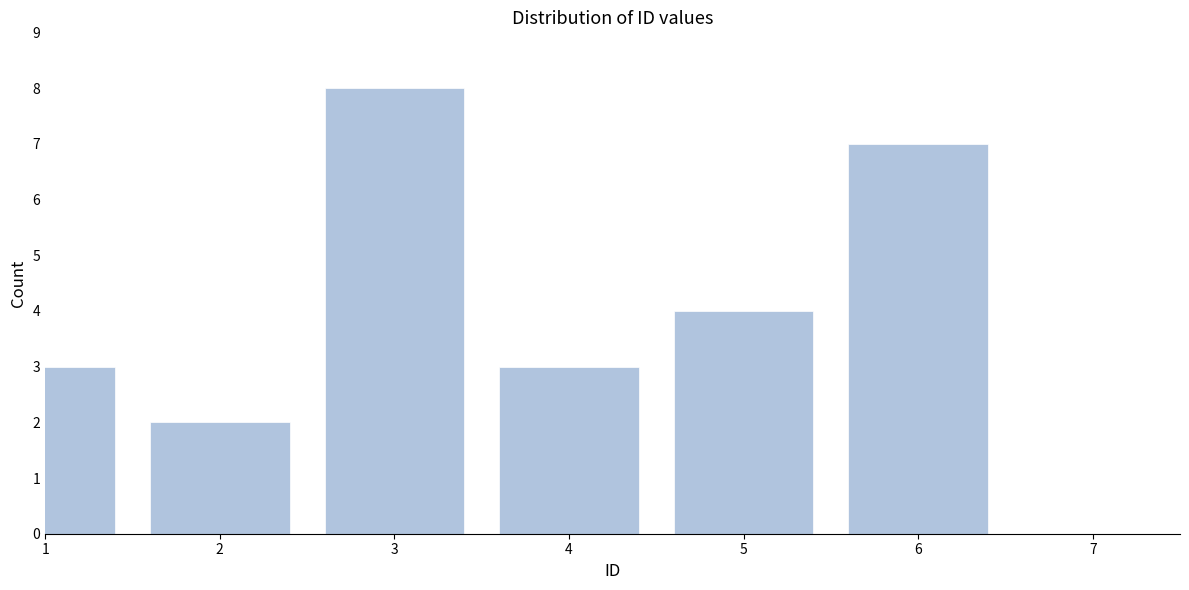

Reading left to right, what are all the values shown in this chart?

3	2	8	3	4	7